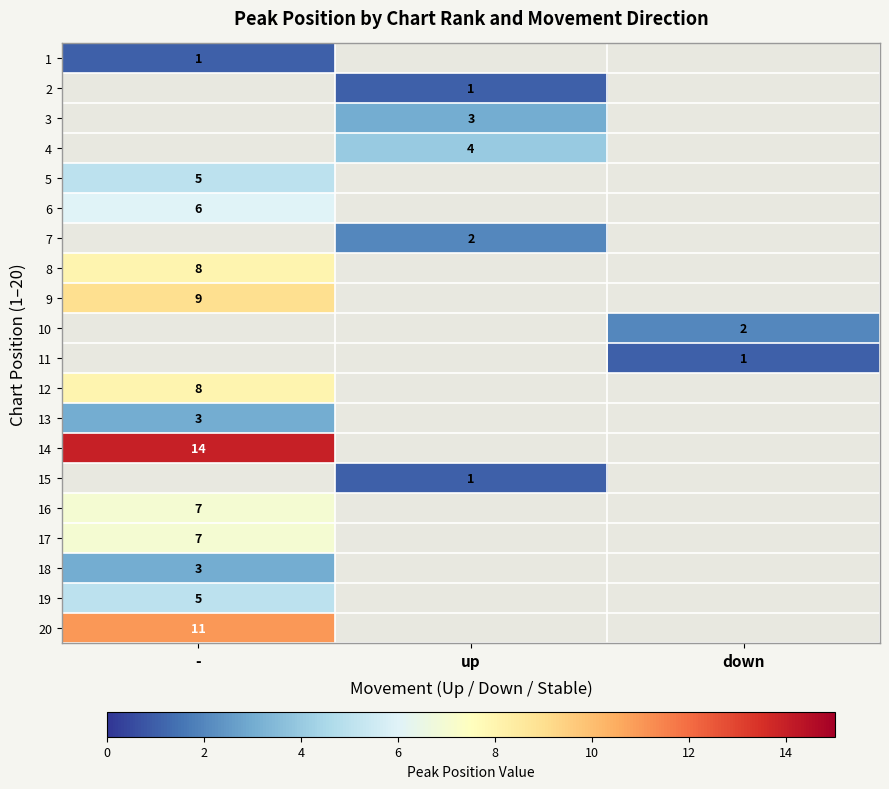

The 3 series shows 5 at up. True or false?

False